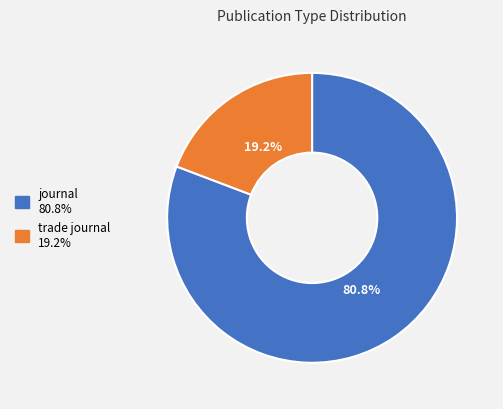

Which slice is the largest?

journal